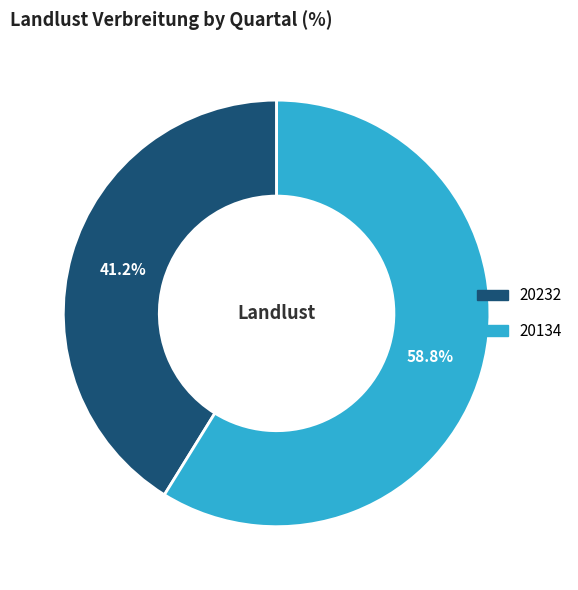

Count the number of slices in the pie.

2